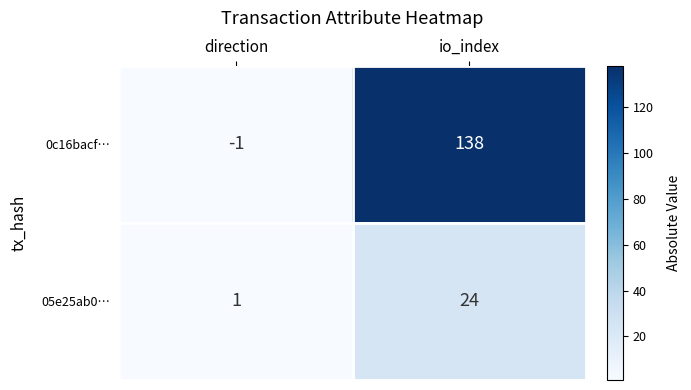

Reading left to right, what are all the values shown in this chart?

0c16bacf…: direction=-1	io_index=138
05e25ab0…: direction=1	io_index=24